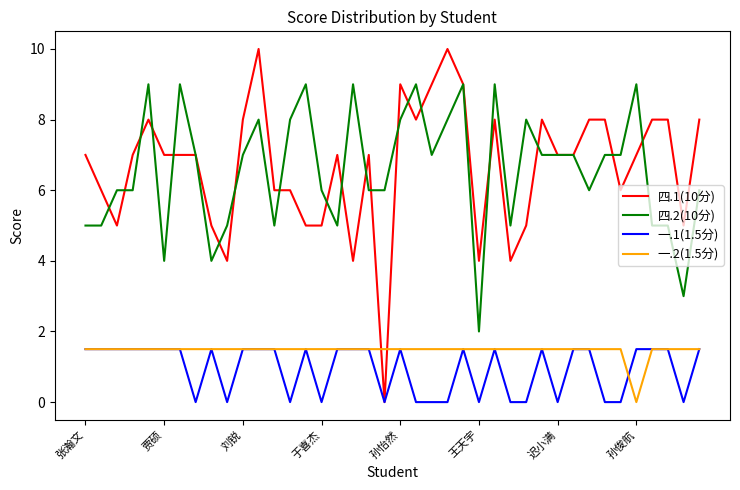

Which series has the largest range (max minus min)?

四.1(10分)